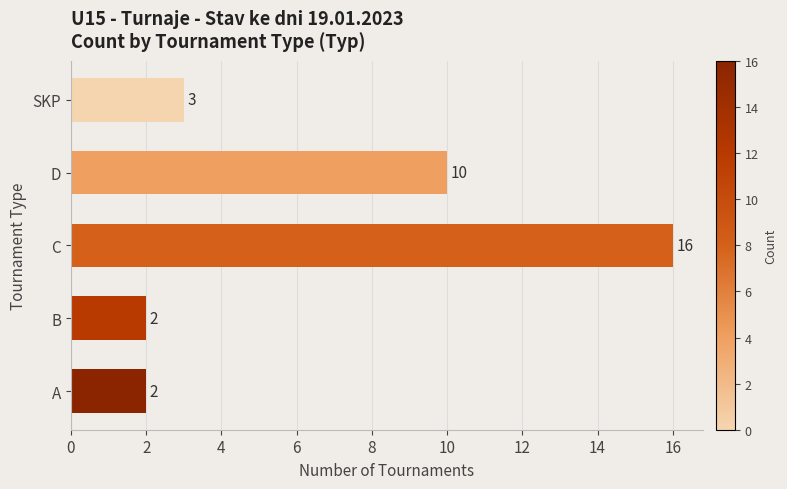

The value at B is 2. True or false?

True